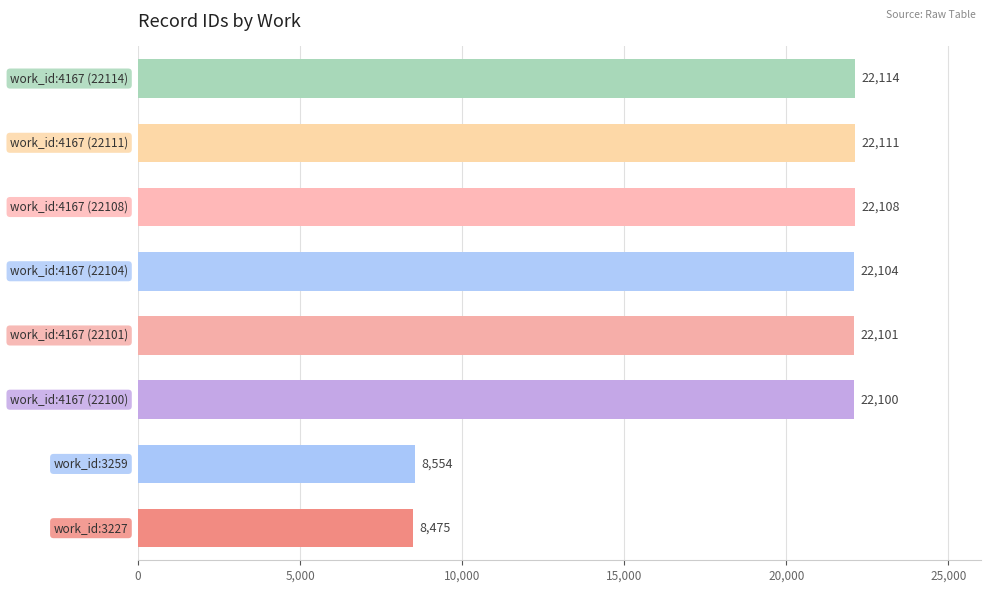

What is the minimum value shown in the chart?

8475